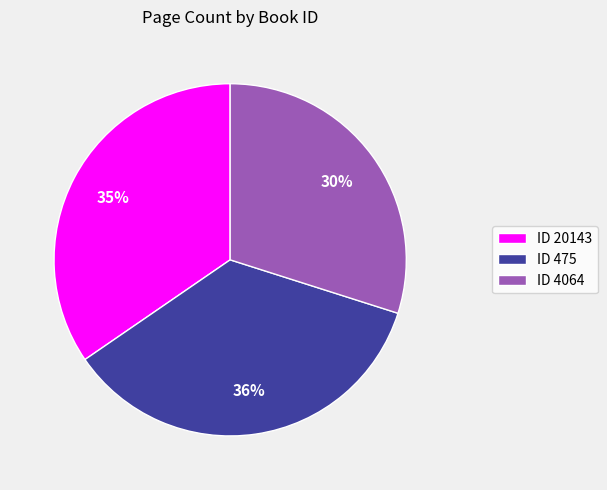

Do ID 4064 and ID 475 together represent more than half of the pie?

Yes